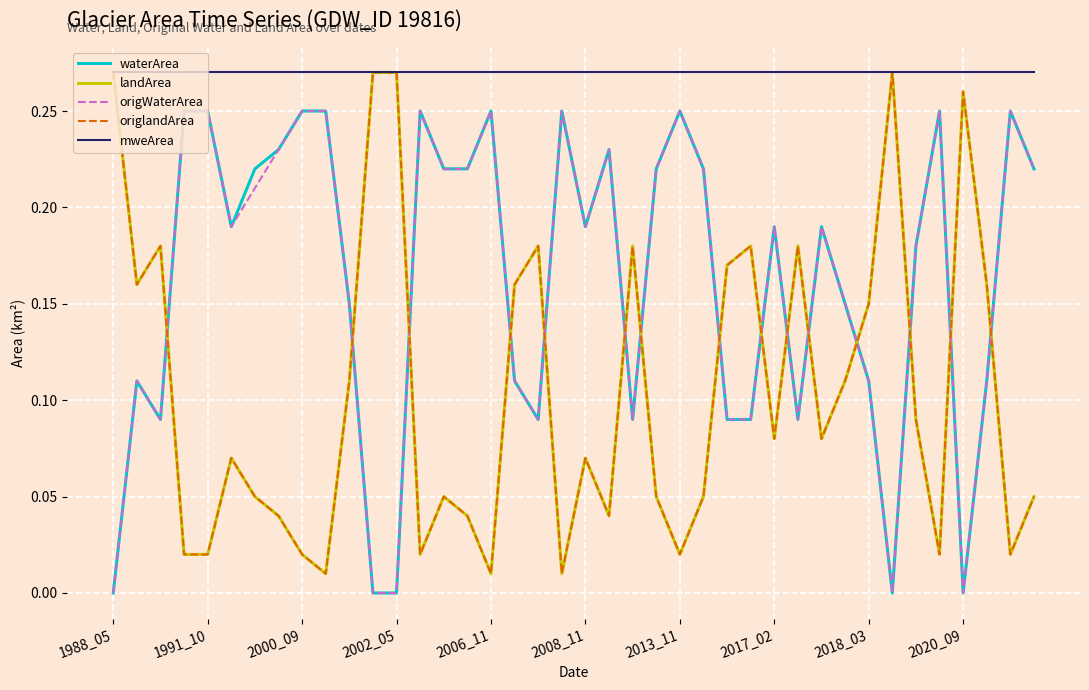

Does the chart display data point markers on the line(s)?

No